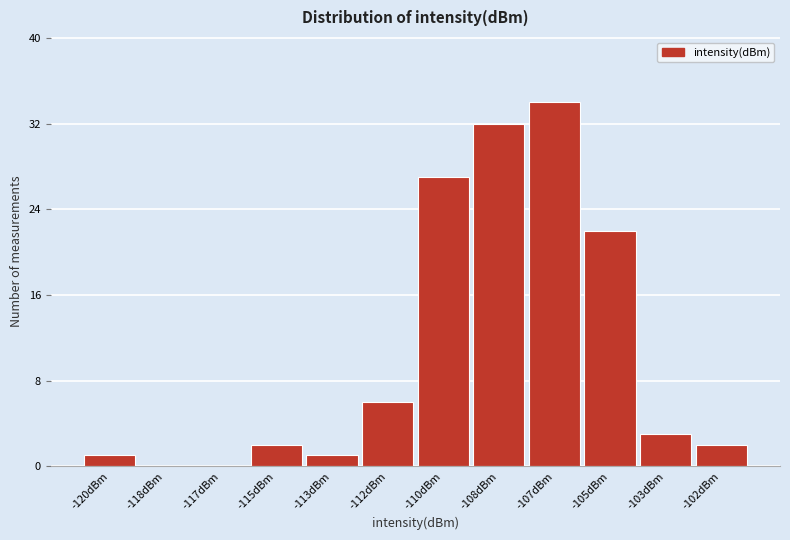

Reading left to right, what are all the values shown in this chart?

-120dBm=1	-118dBm=0	-117dBm=0	-115dBm=2	-113dBm=1	-112dBm=6	-110dBm=27	-108dBm=32	-107dBm=34	-105dBm=22	-103dBm=3	-102dBm=2